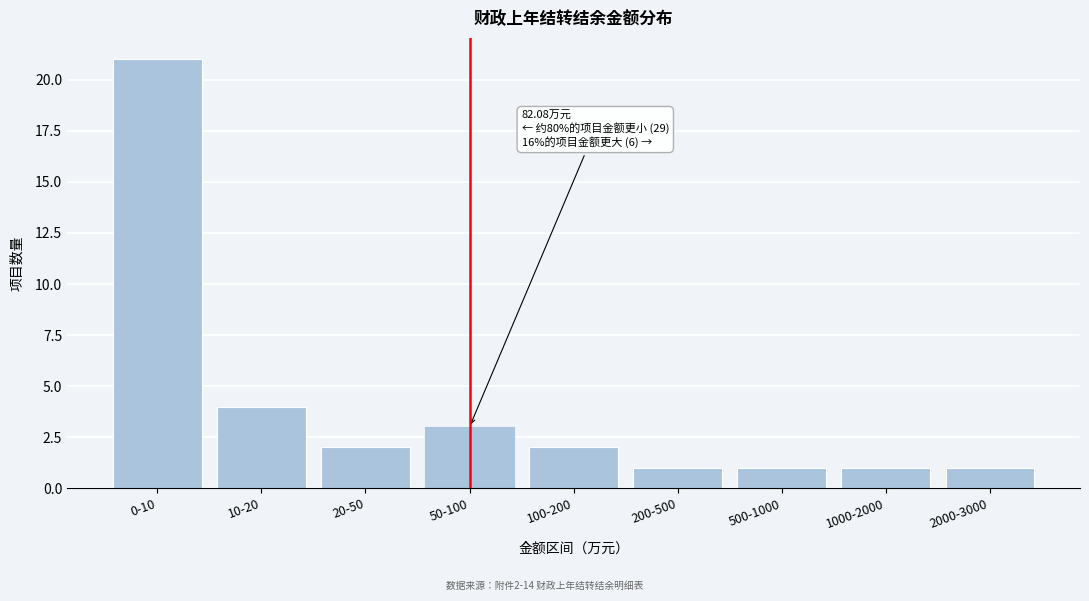

Reading left to right, transcribe all the data shown in this chart.

21	4	2	3	2	1	1	1	1